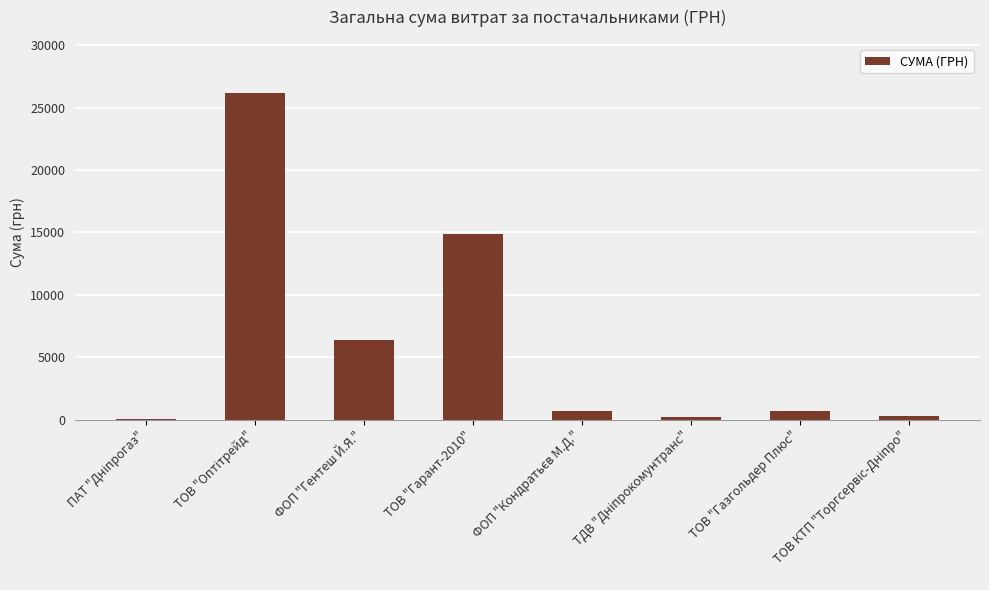

Between ТОВ "Газгольдер Плюс" and ТОВ "Гарант-2010", which is larger?

ТОВ "Гарант-2010"